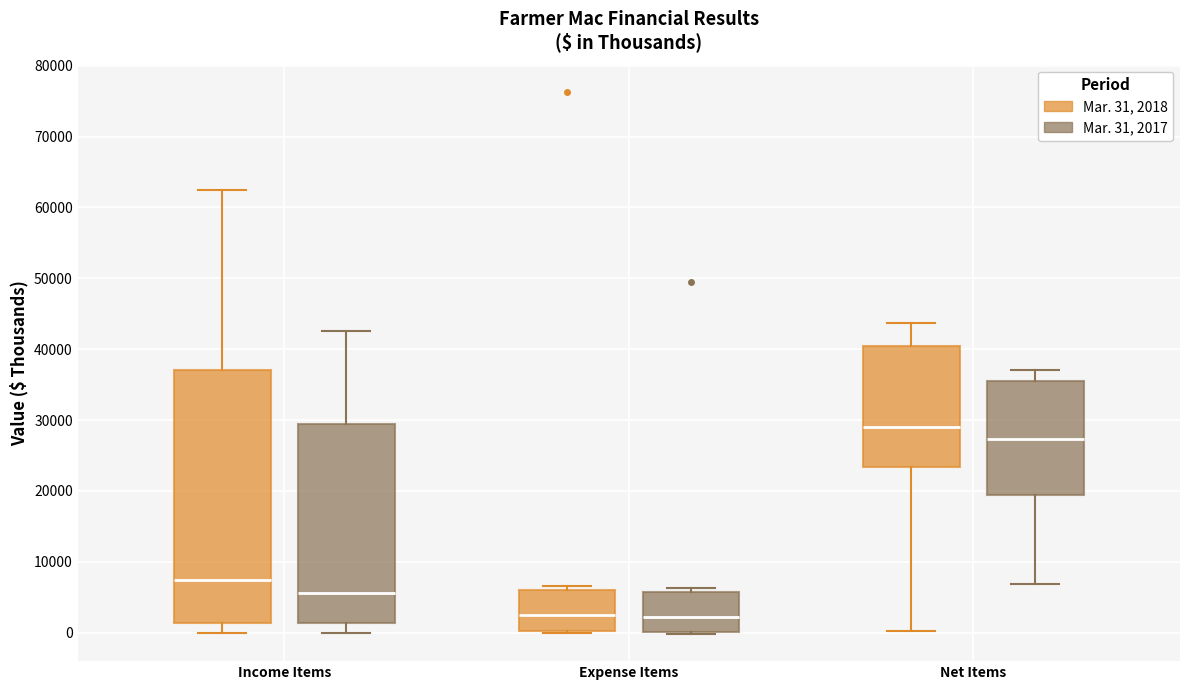

Which box's median line is the highest?

Net Items (Mar. 31, 2018)